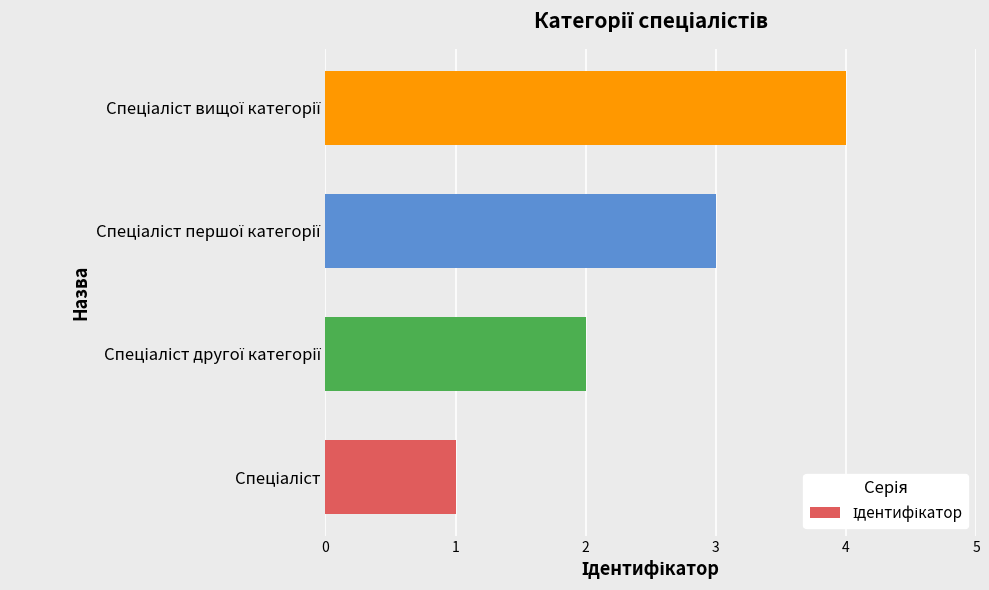

What is the sum of all values?

10